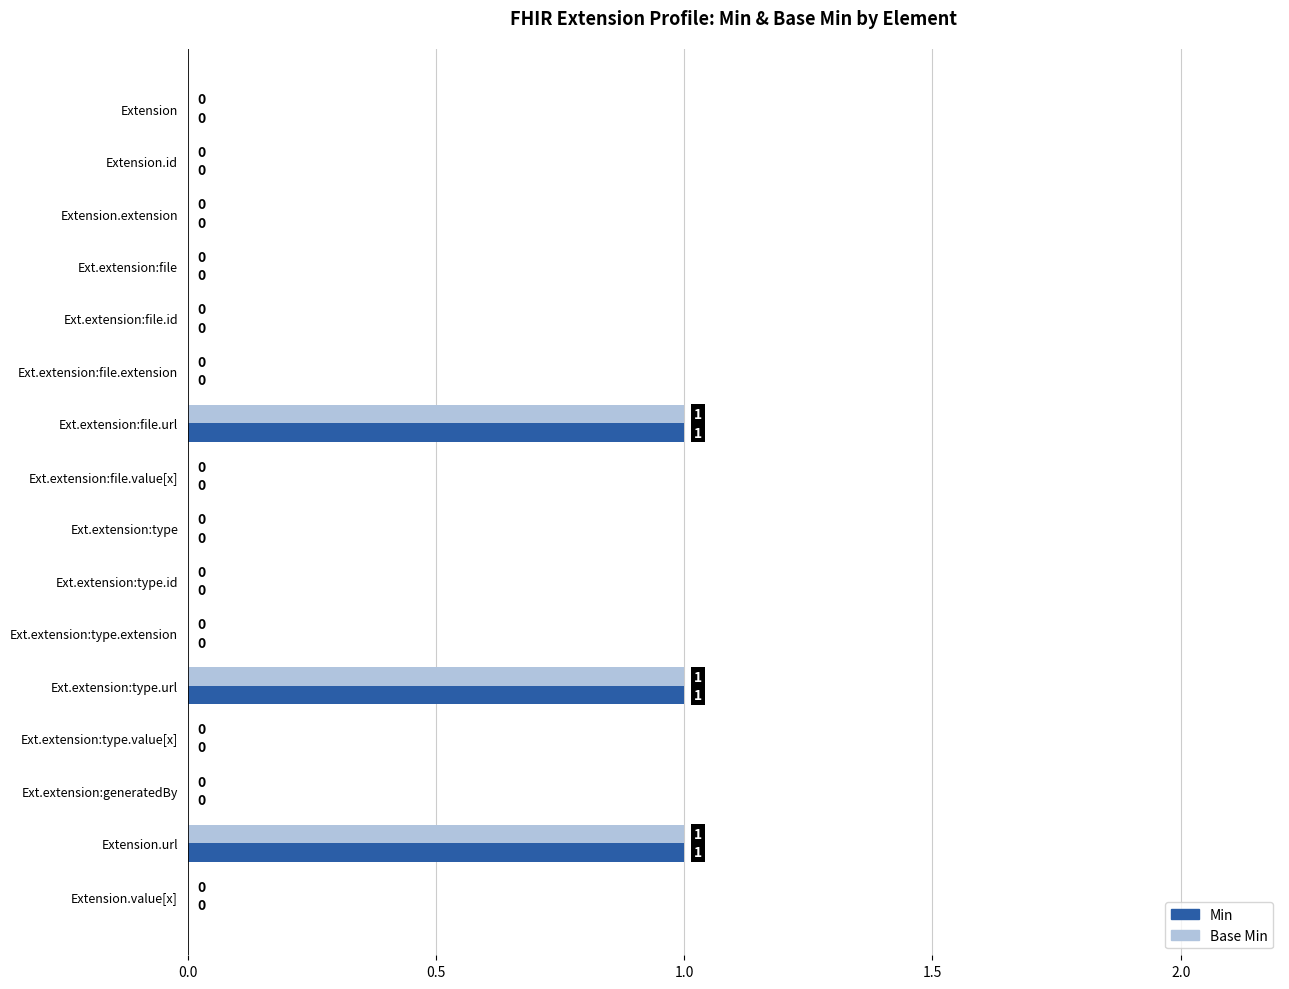

True or false: Min has a value of -1 at Ext.extension:type.id.

False